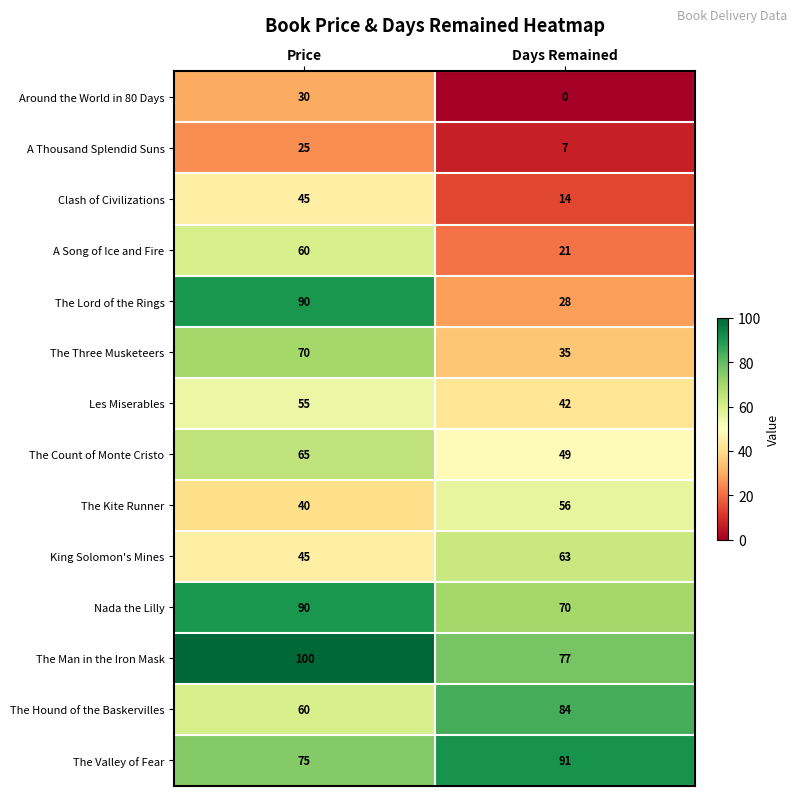

What value does the The Valley of Fear series have at Price, to the nearest 5?

75